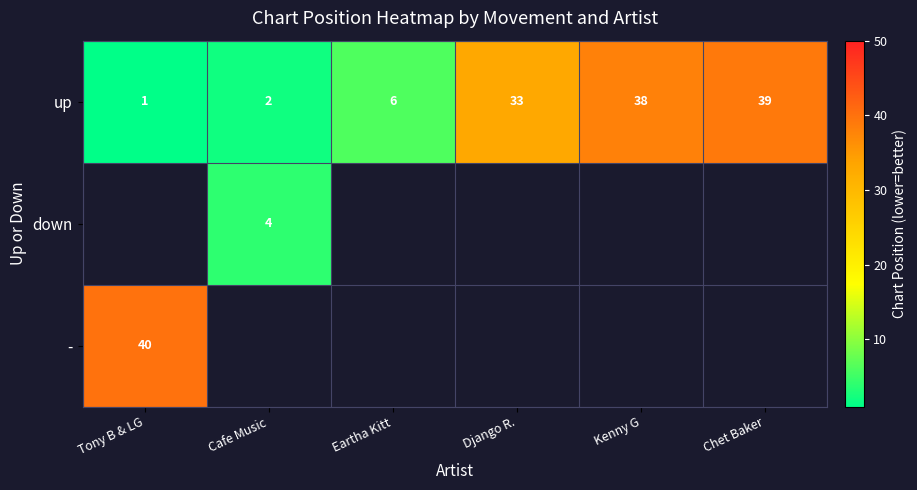

At how many categories does at least one series exceed 30?

4